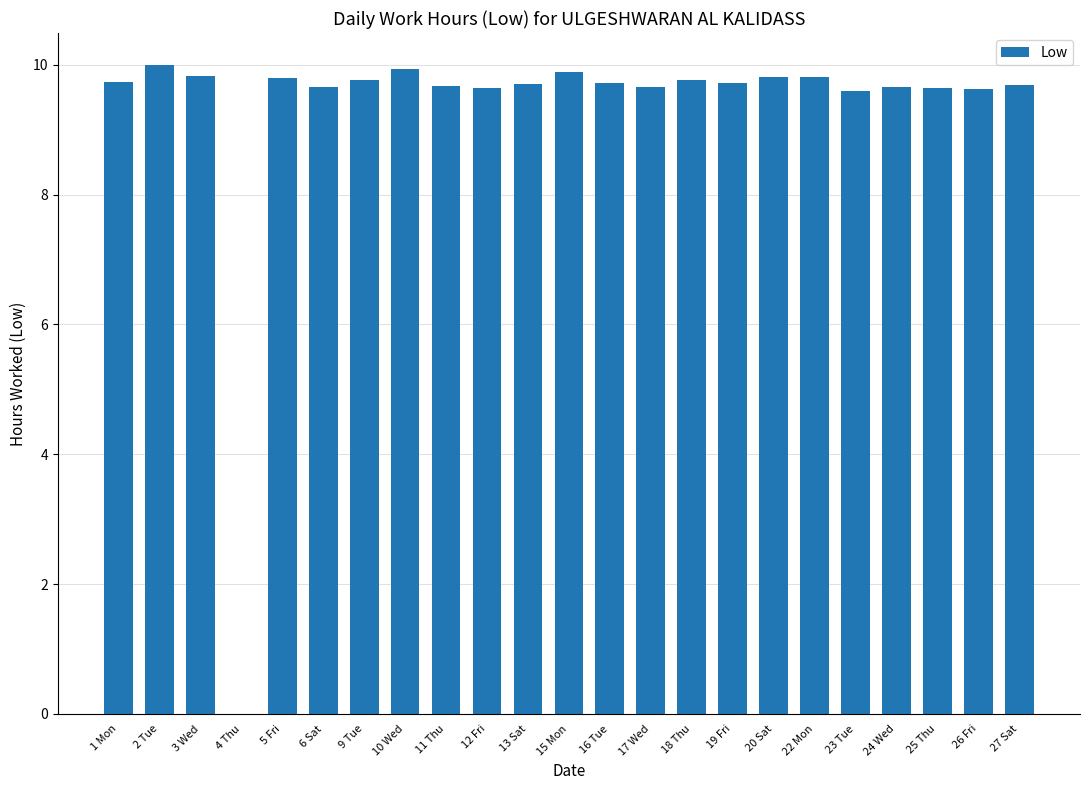

How many categories are shown in the chart?

23